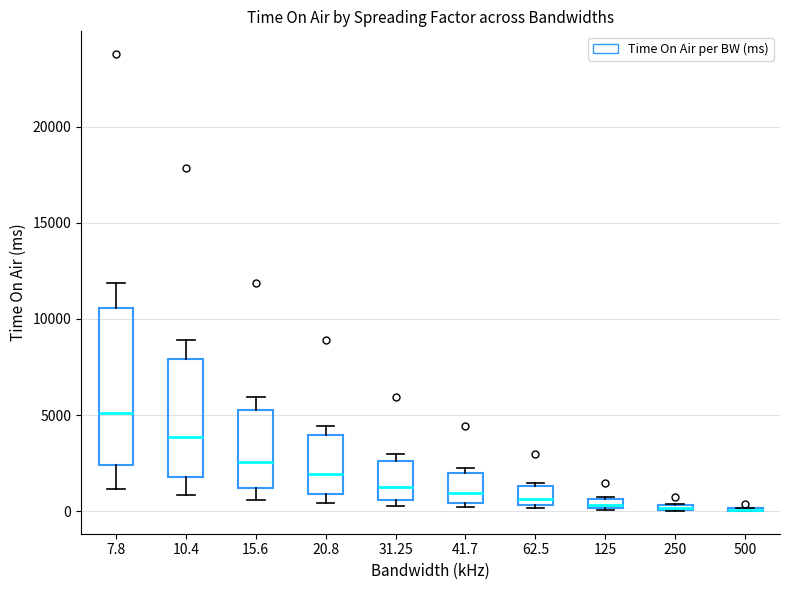

Which box is the tallest, from its lower edge to its upper edge?

7.8